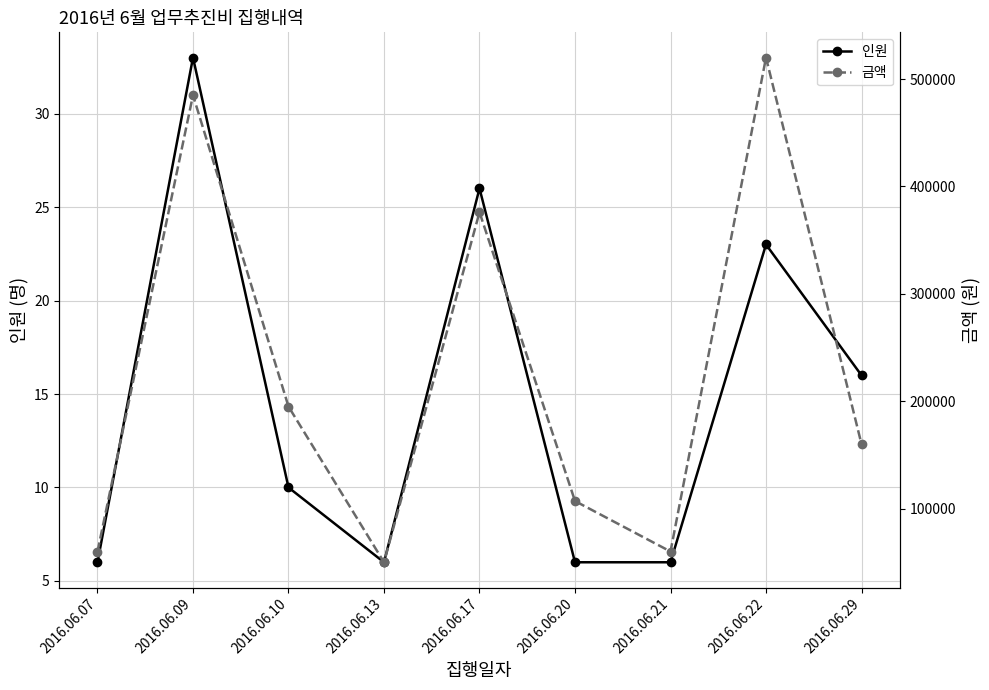

Which series has the largest total across all categories?

금액